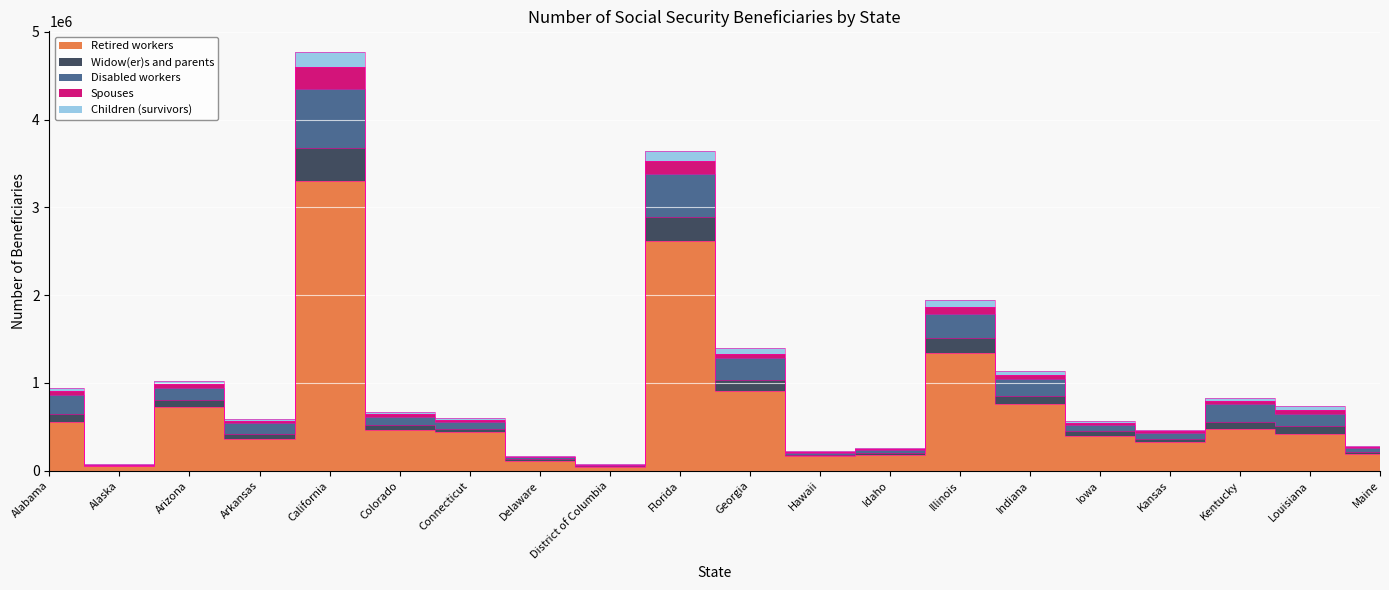

True or false: Disabled workers and Spouses cross at least once.

False